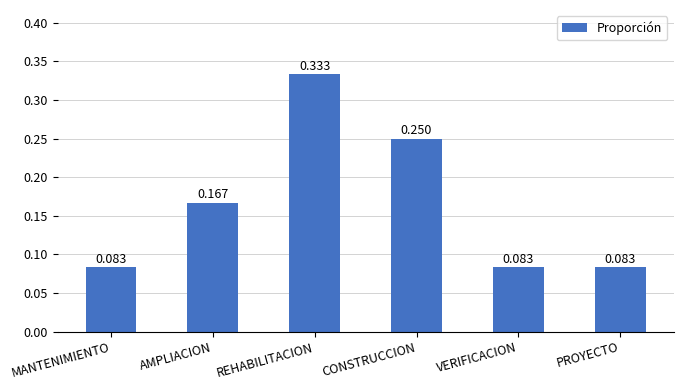

Between PROYECTO and CONSTRUCCION, which is larger?

CONSTRUCCION